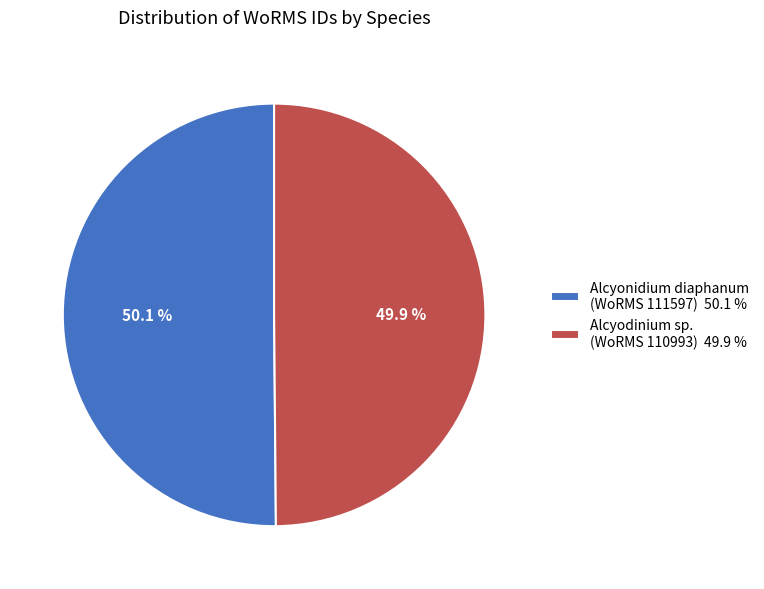

How much of the chart is everything except Alcyodinium sp. (WoRMS 110993) 49.9 %?

50.1%